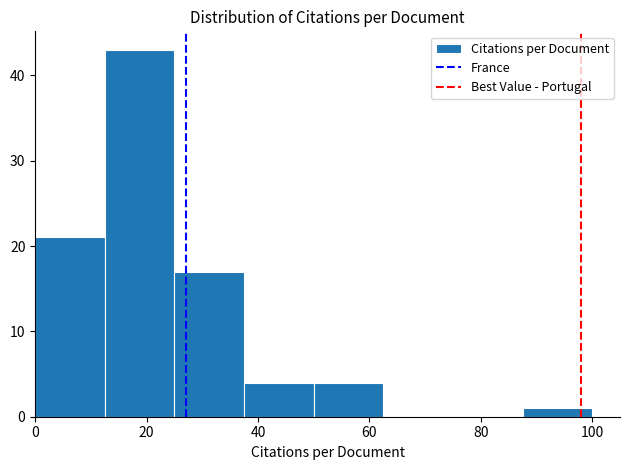

Which range on the x-axis has the tallest bar?

12.5 to 25.0